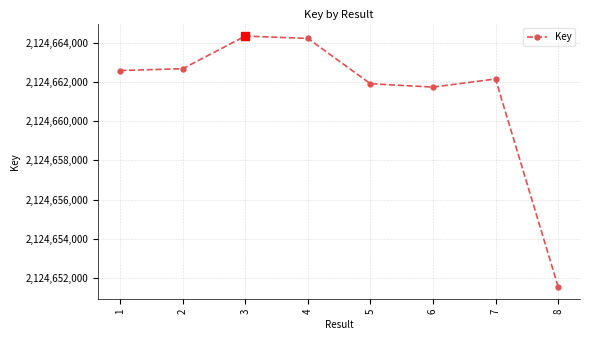

Which has a higher value, 4 or 5?

4